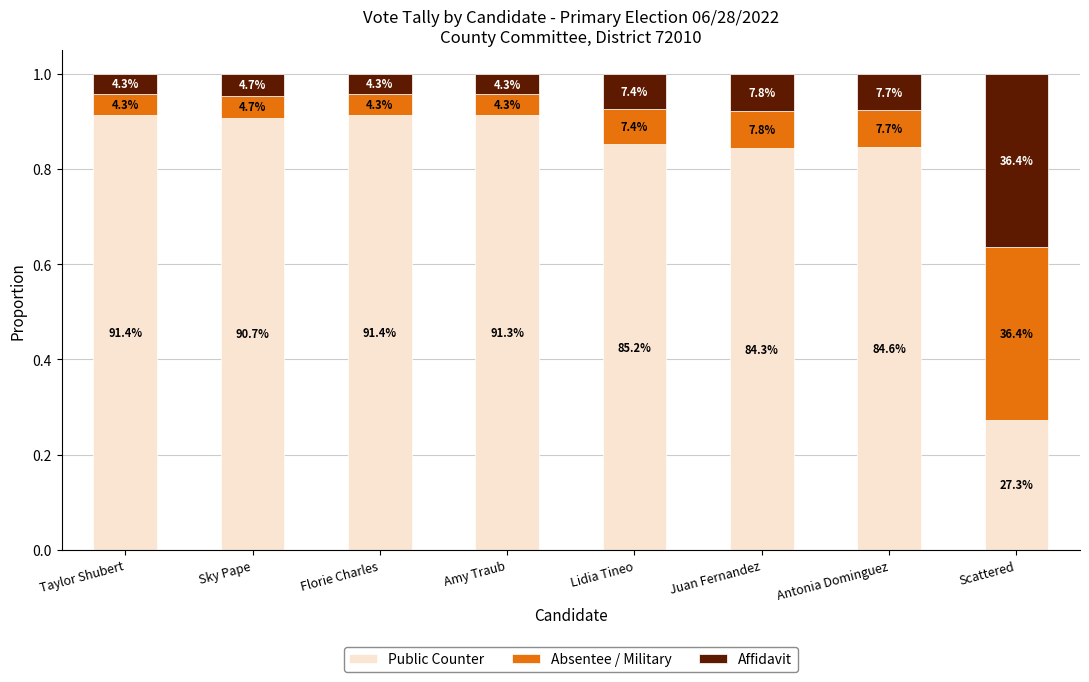

Does the chart contain stacked bars?

Yes